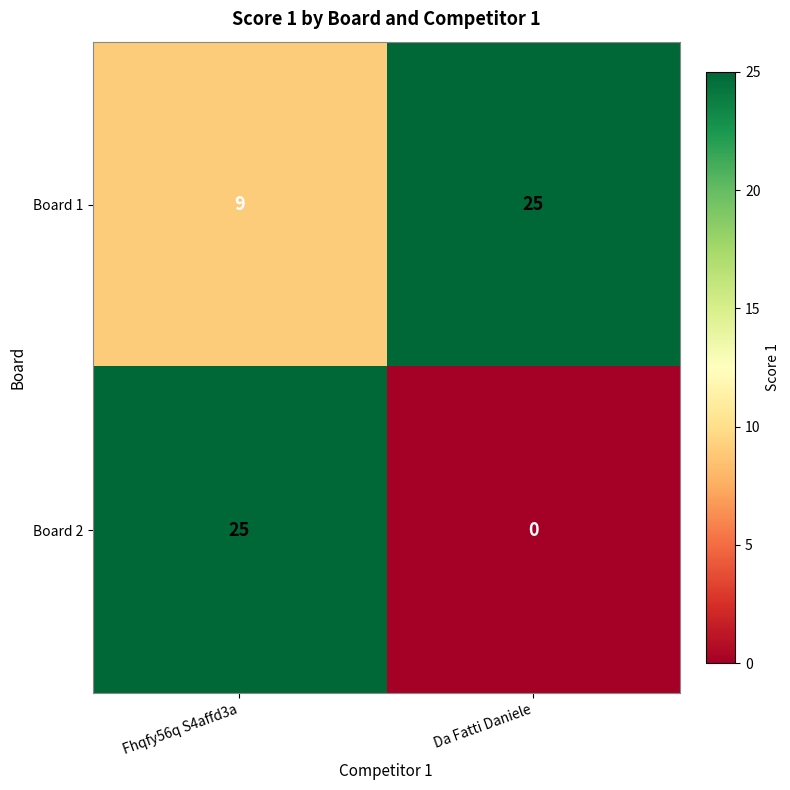

List the labels in order of Board 2 value, smallest first.

Da Fatti Daniele, Fhqfy56q S4affd3a